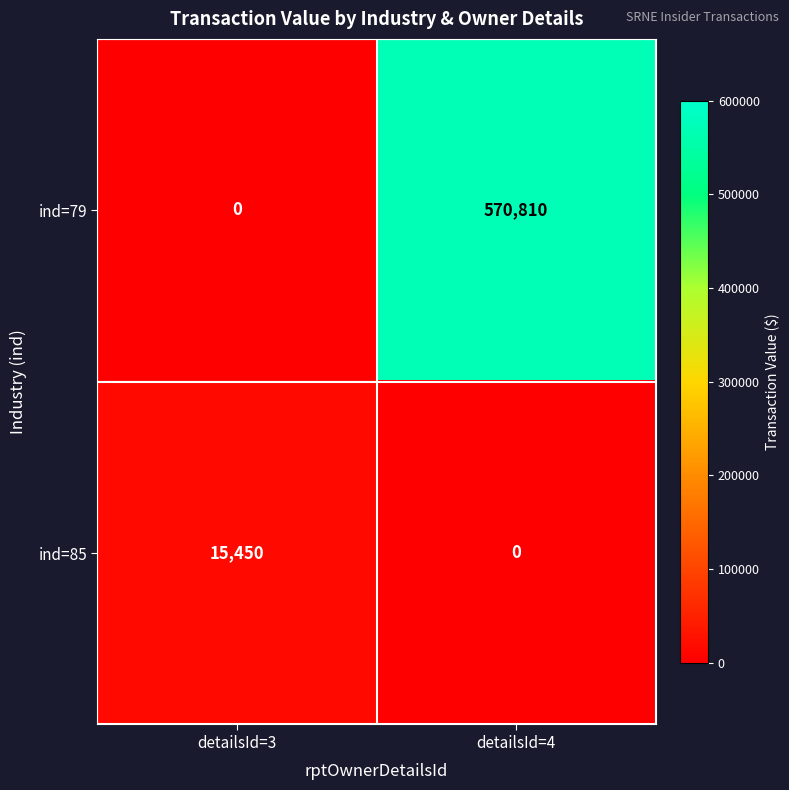

What is the average value of the ind=79 series?

285405